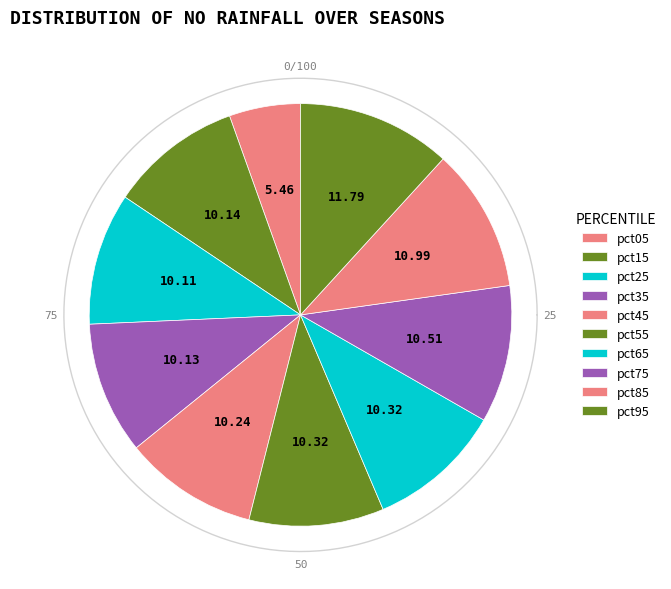

Is it true that pct25 is 1% of the pie?

False